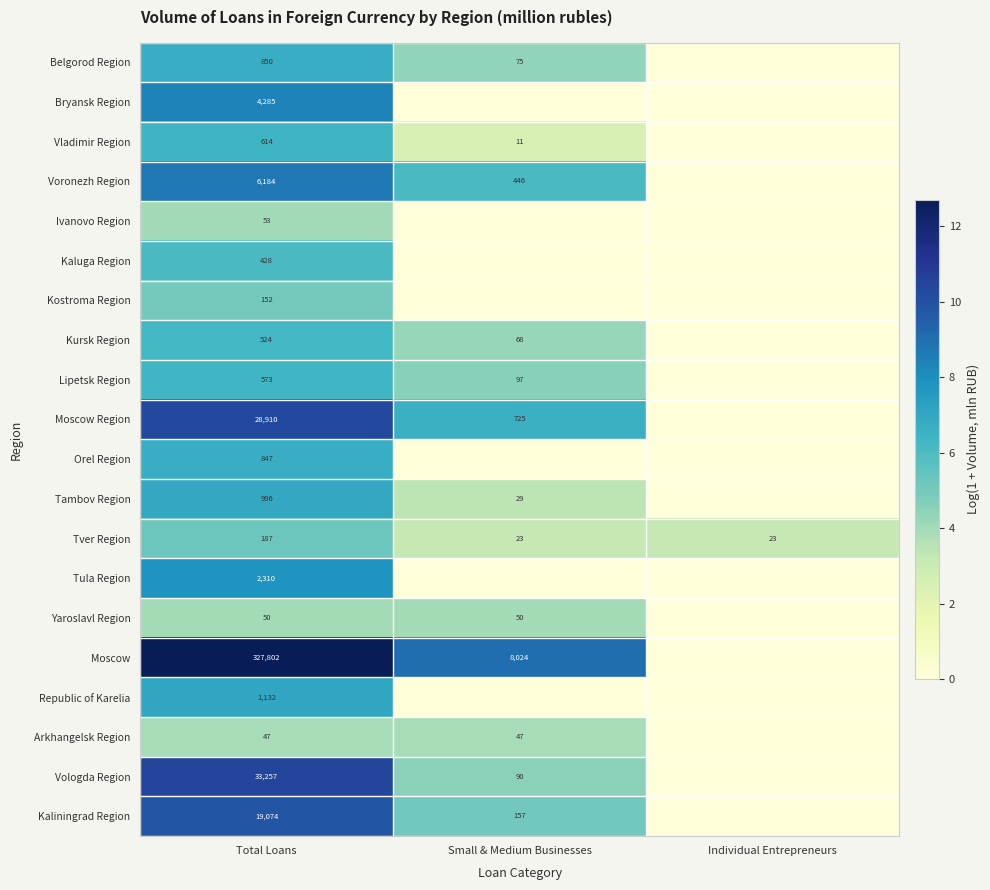

What is the sum of the Tver Region values at Individual Entrepreneurs and Total Loans?

210